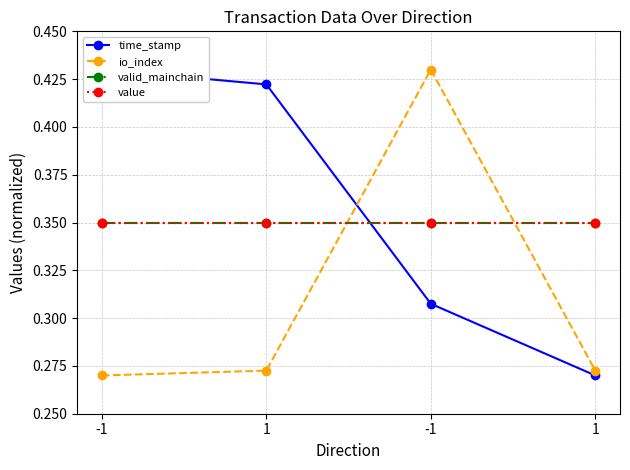

What is the label of the 3rd point from the left?

-1